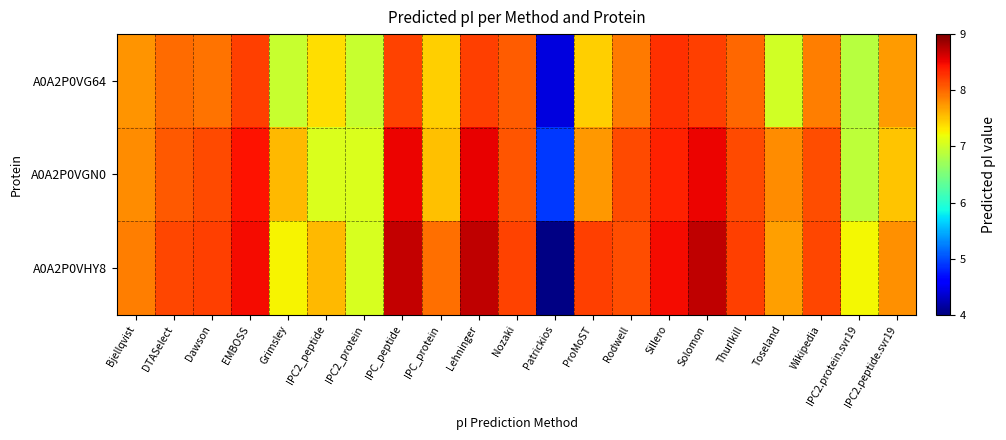

What is the smallest value displayed?

4.0